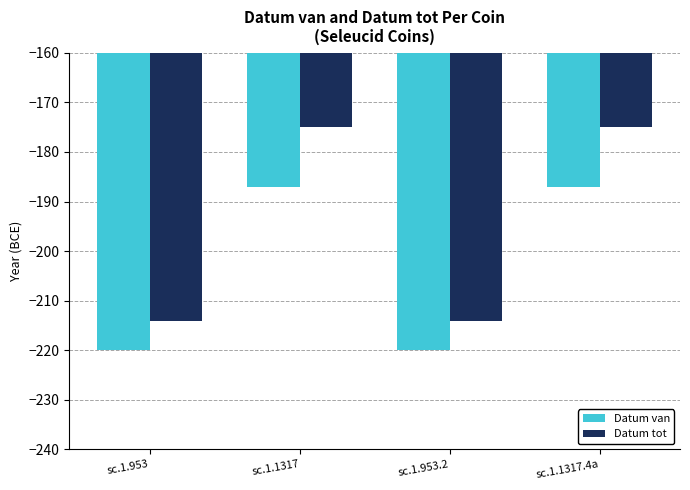

Is it true that Datum tot equals -286 at sc.1.953?

False